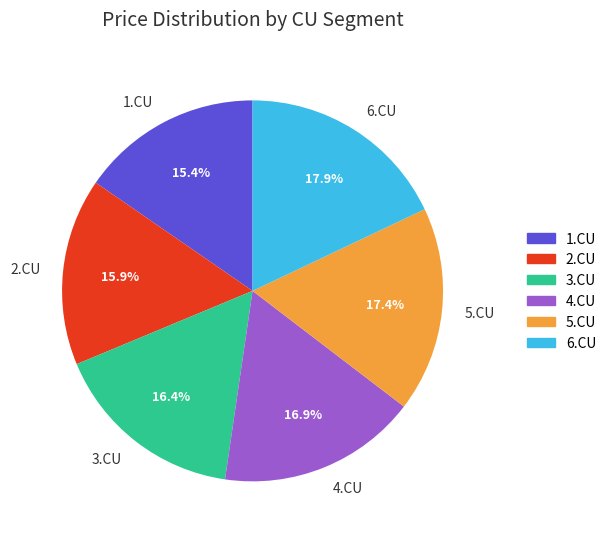

Which has a higher value, 4.CU or 1.CU?

4.CU